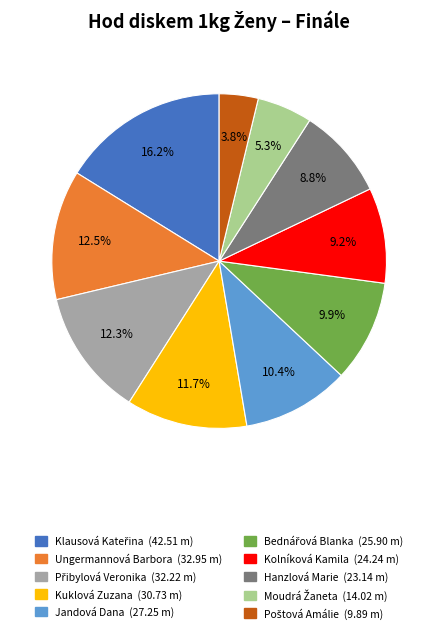

Is there a majority slice in this chart?

No